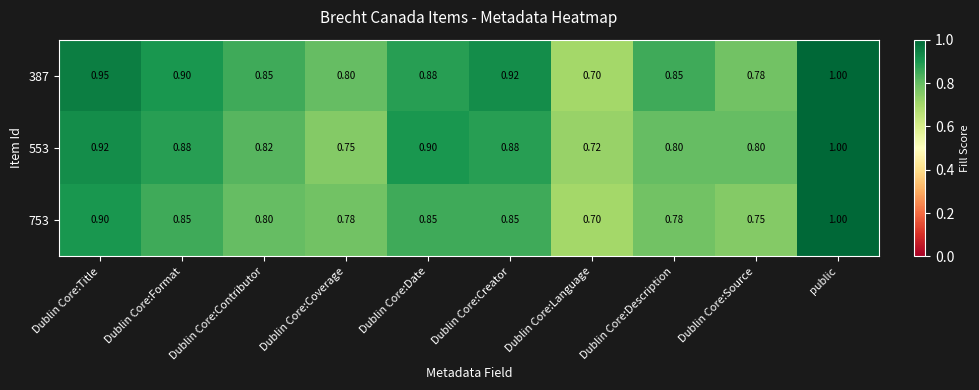

Which category has the highest value in the 387 series?

public